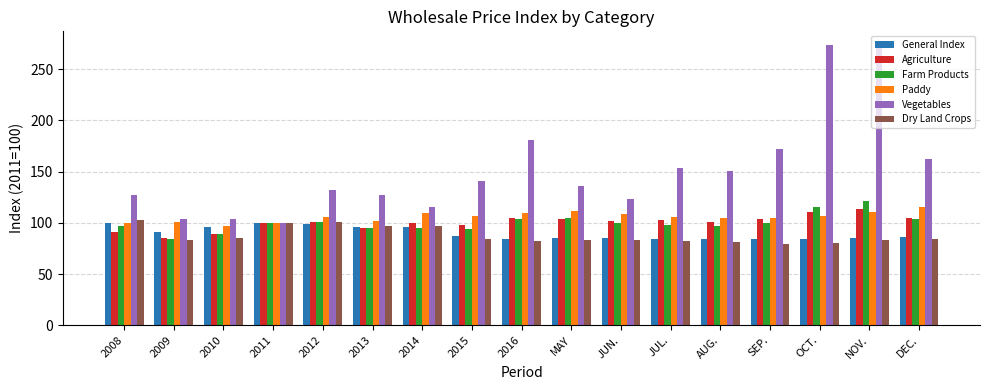

What is the value of the Vegetables bar at the 12th from the left?

153.7